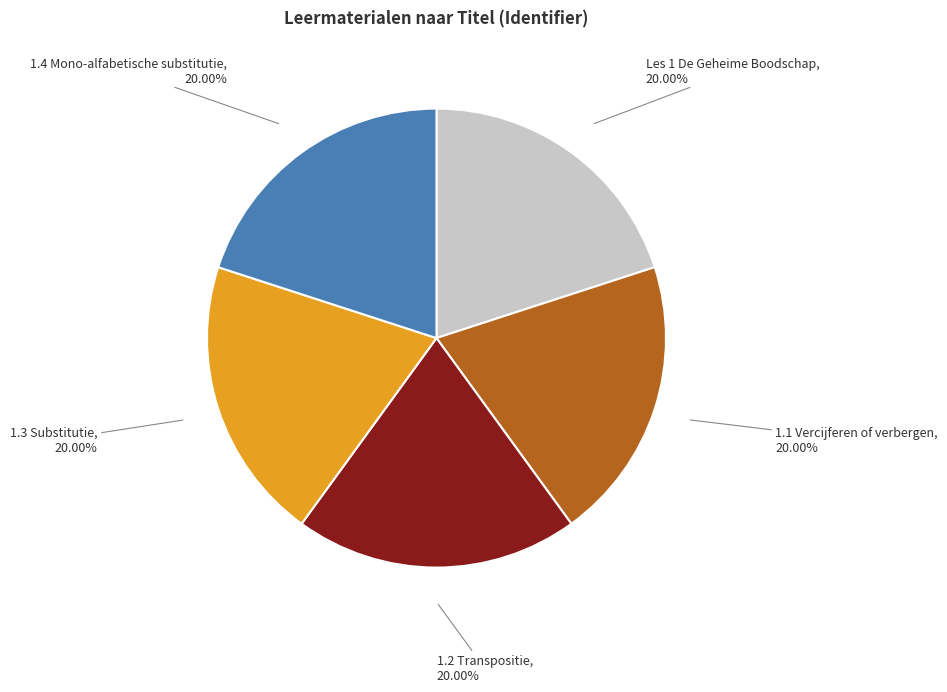

Is there any slice that represents more than half of the pie?

No